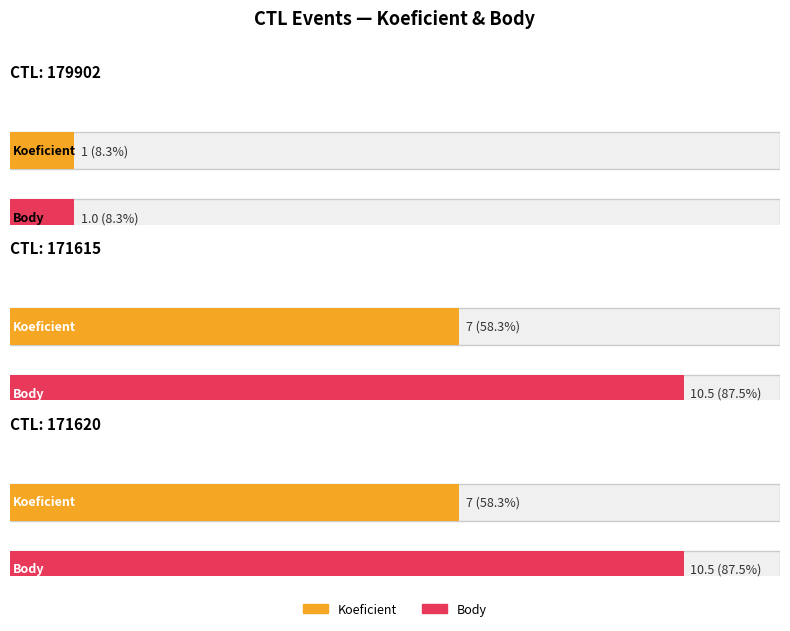

Reading left to right, list all the values displayed in this chart.

Koeficient: 1.0	7.0	7.0
Body: 1.0	10.5	10.5